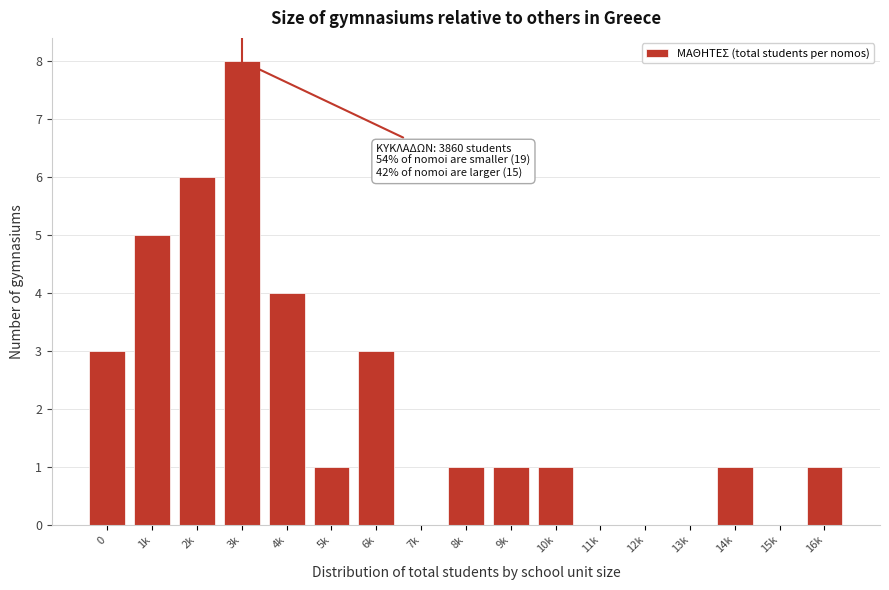

Reading right to left, list all the values displayed in this chart.

16k=1	15k=0	14k=1	13k=0	12k=0	11k=0	10k=1	9k=1	8k=1	7k=0	6k=3	5k=1	4k=4	3k=8	2k=6	1k=5	0=3